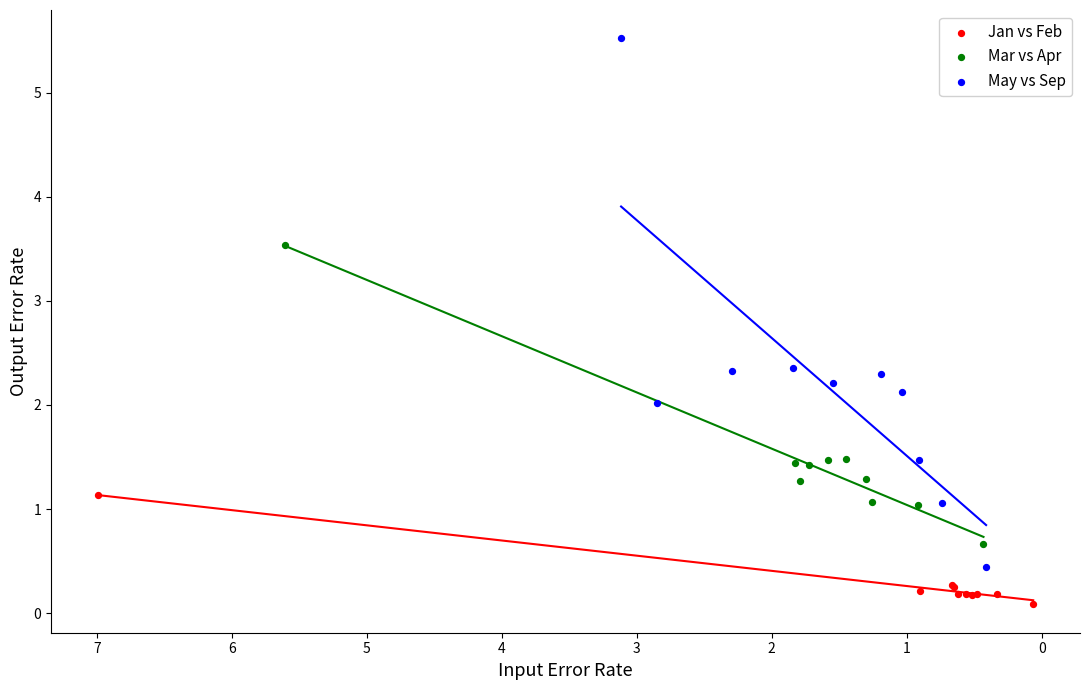

Which series contains the lowest Y value?

Jan vs Feb